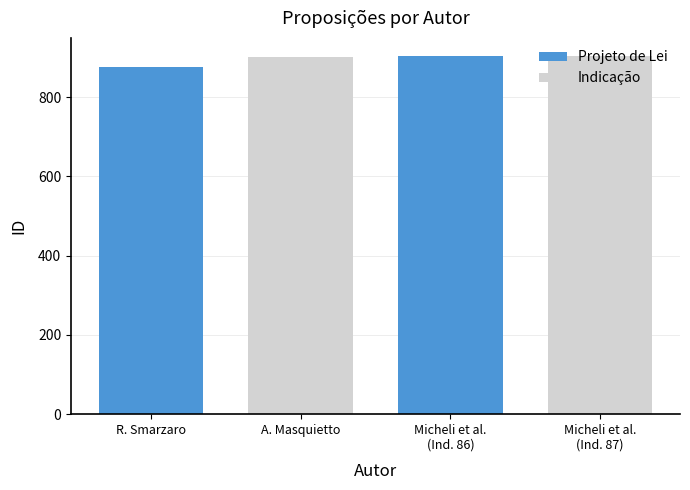

Reading left to right, extract all data points from this chart.

Ronald Rogério Lopes Smarzaro - Prefeito=876	Alcides Masquietto=902	Micheli, Vanderlei, Devair, Jucelino (86)=903	Micheli, Vanderlei, Devair, Jucelino (87)=904